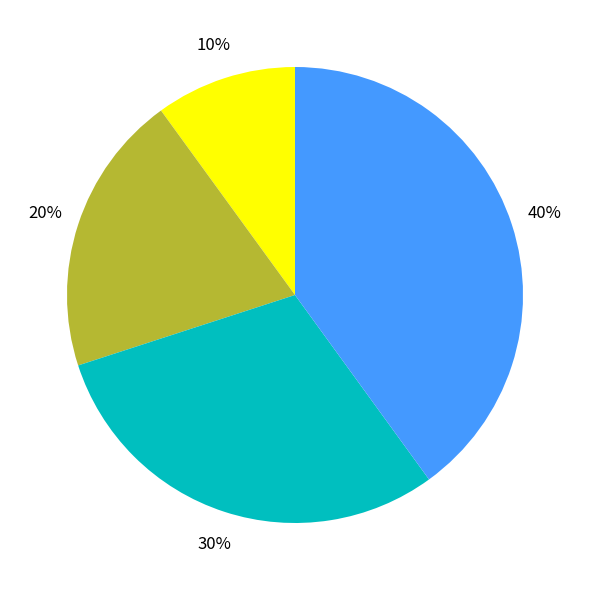

To the nearest percent, what is the difference between the largest and smallest slice percentages?

30%